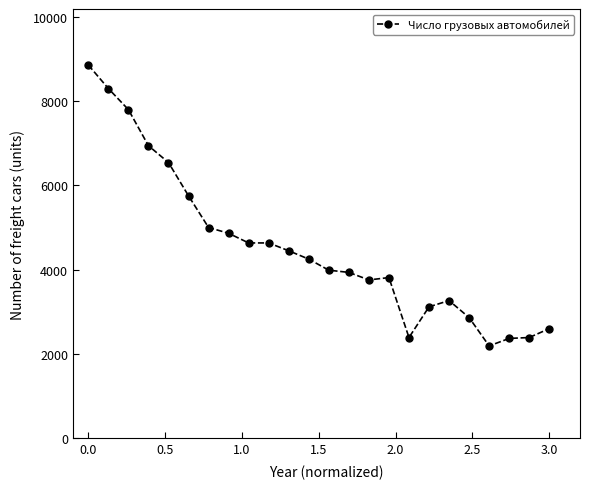

What is the value of the 6th point from the left?

5753